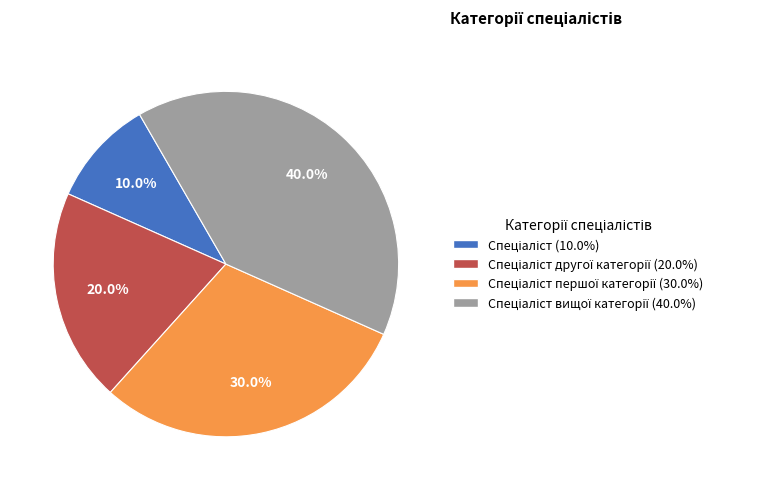

Does any single category account for the majority?

No